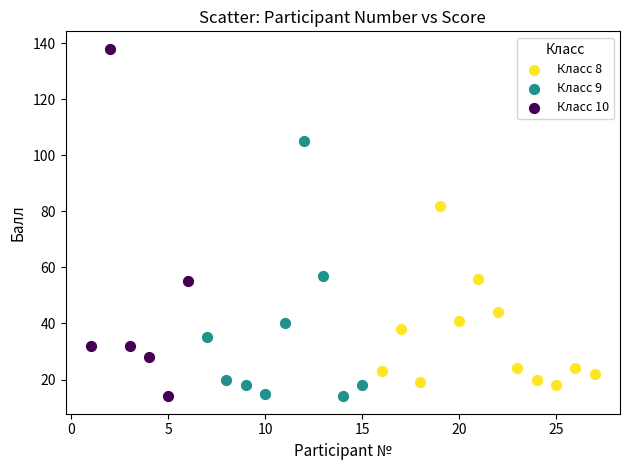

Which series contains the highest Y value?

Класс 10